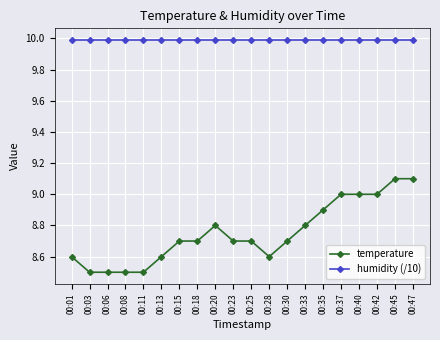

What is the maximum value for humidity (/10)?

10.0